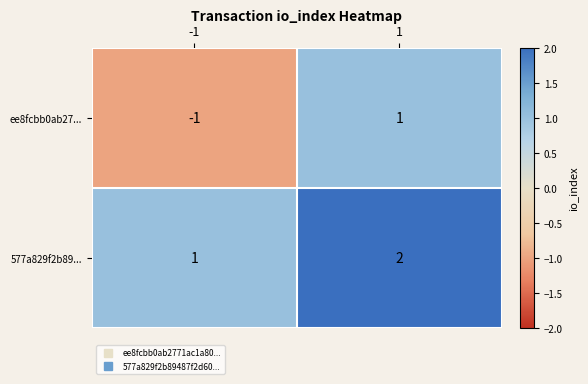

The value of ee8fcbb0ab27... at -1 is -1. True or false?

True